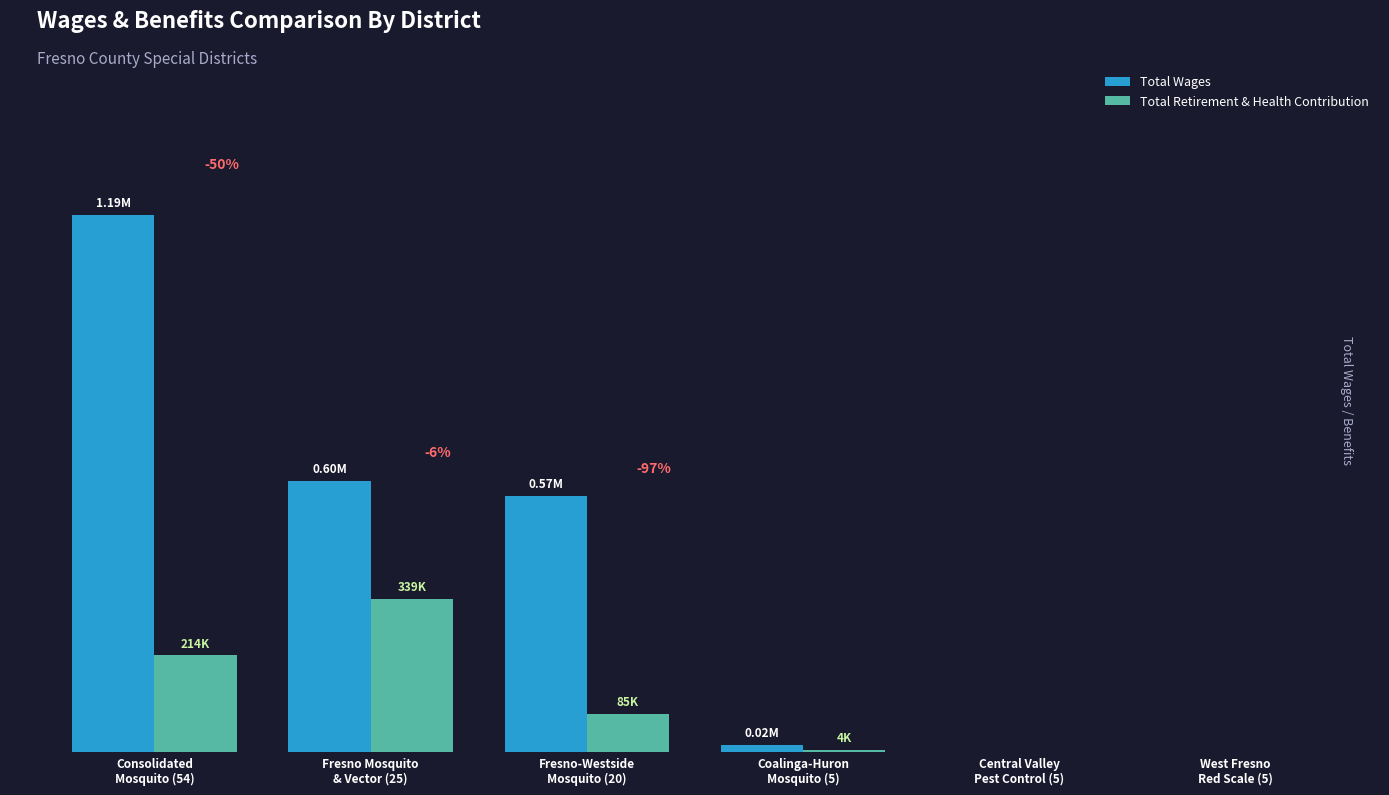

Does the chart contain stacked bars?

No